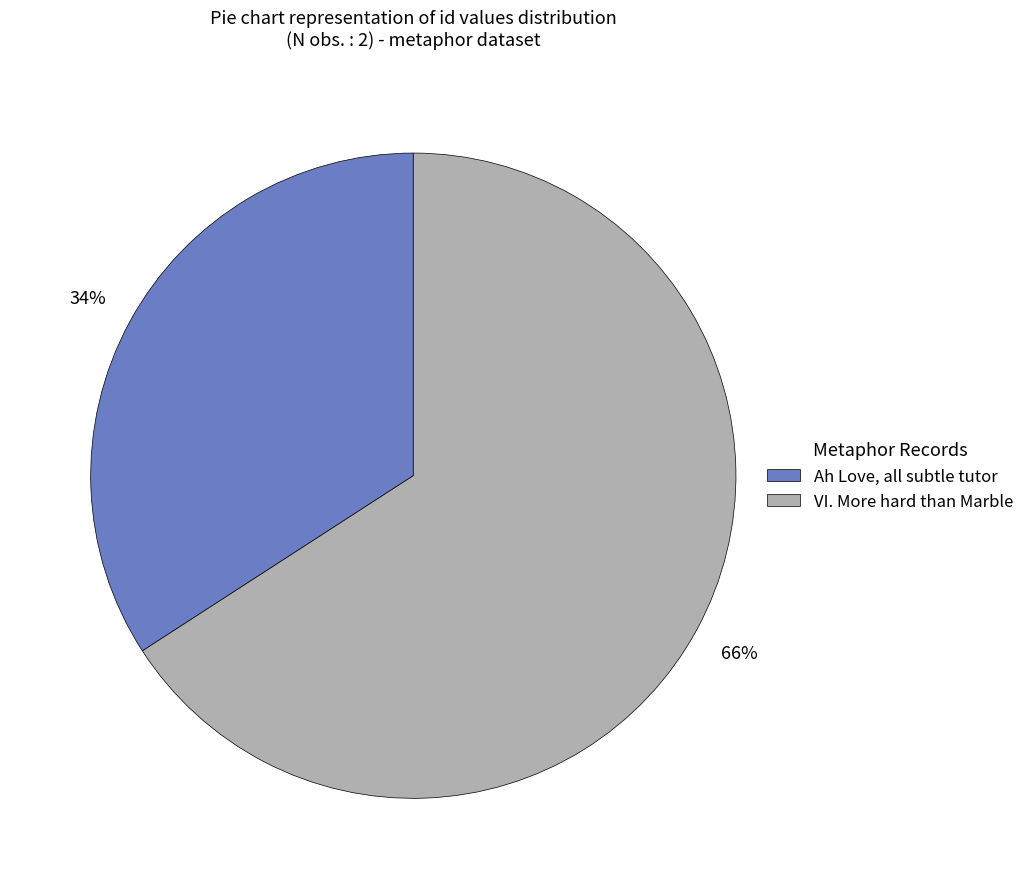

Count the number of slices in the pie.

2